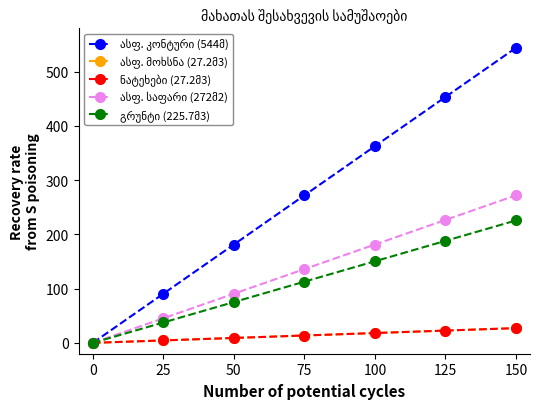

Does the chart have visible grid lines?

No